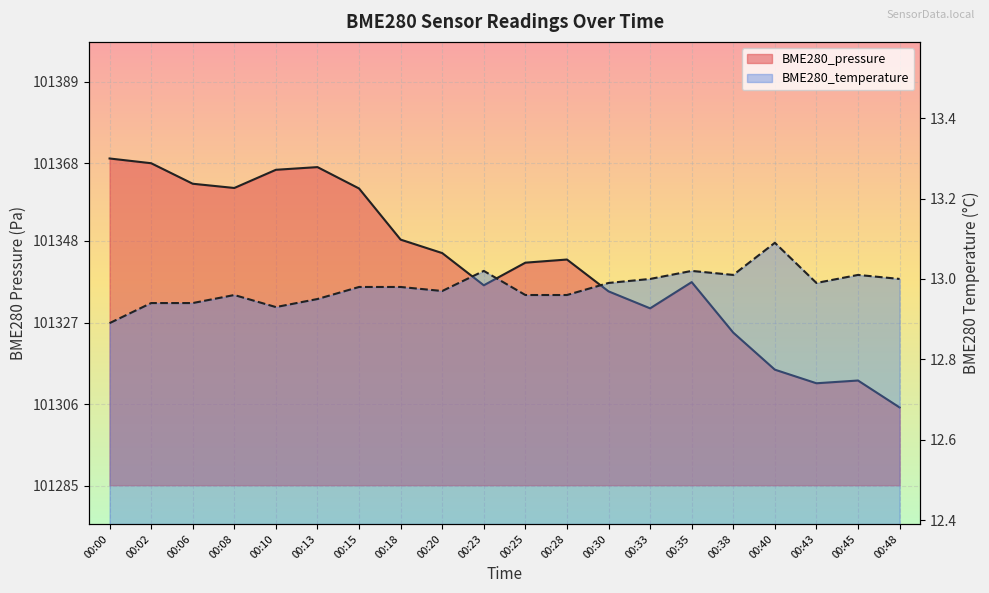

How many lines are shown in the chart?

2